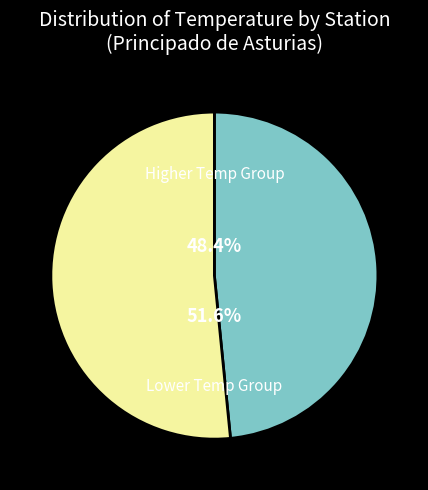

Does any single category account for the majority?

Yes